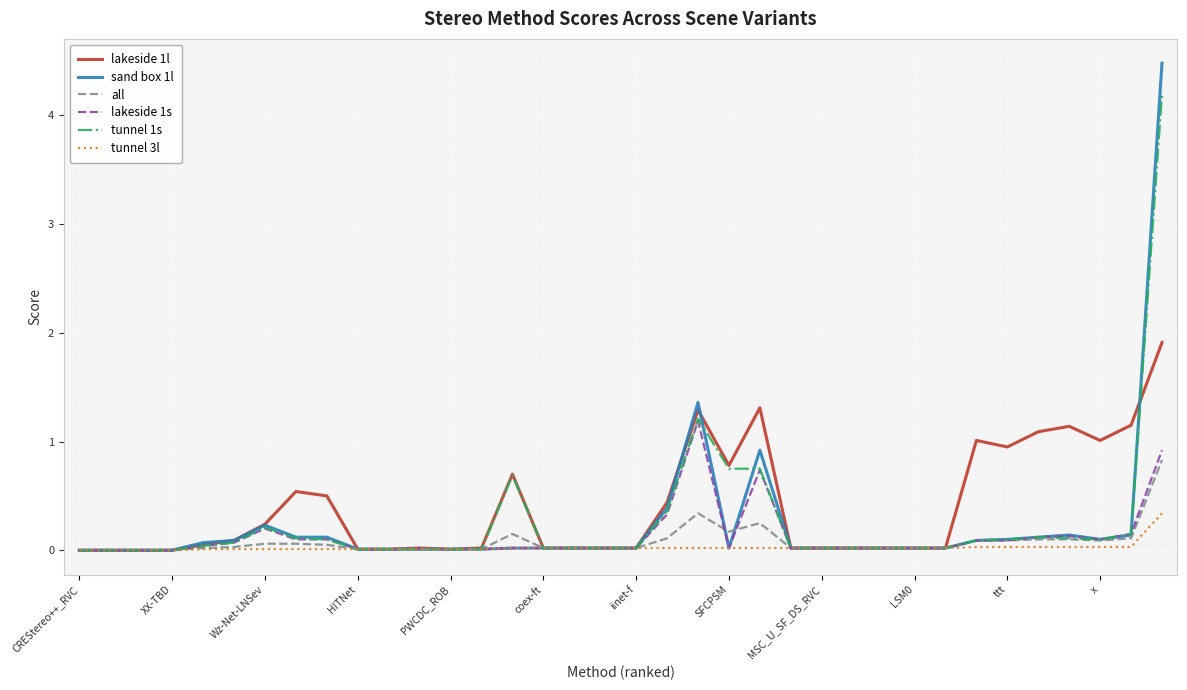

Rank the series by their maximum value, from highest to lowest.

sand box 1l, tunnel 1s, lakeside 1l, lakeside 1s, all, tunnel 3l